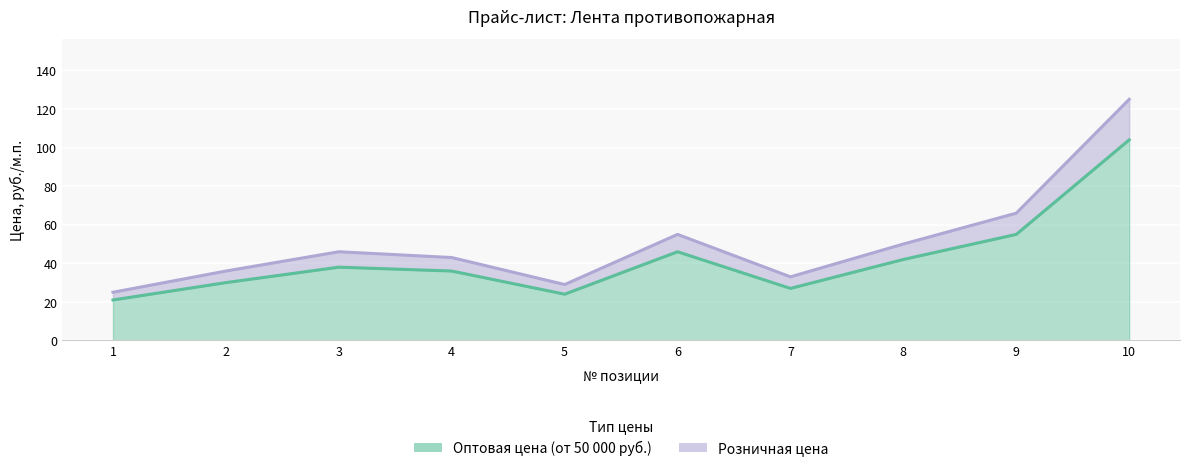

How many lines are shown in the chart?

2